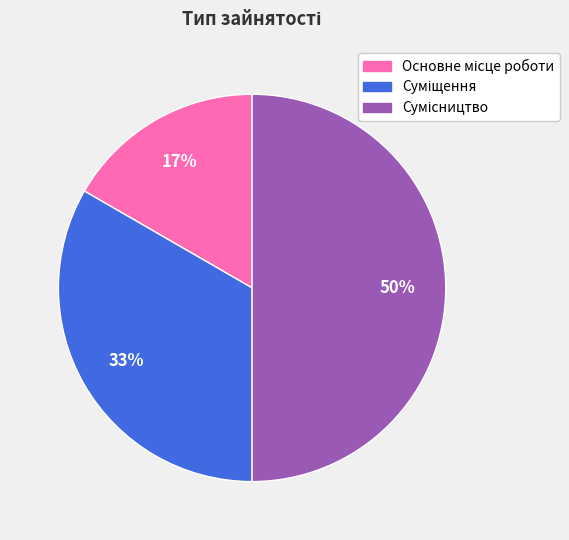

To the nearest percent, what is the average slice percentage?

33%